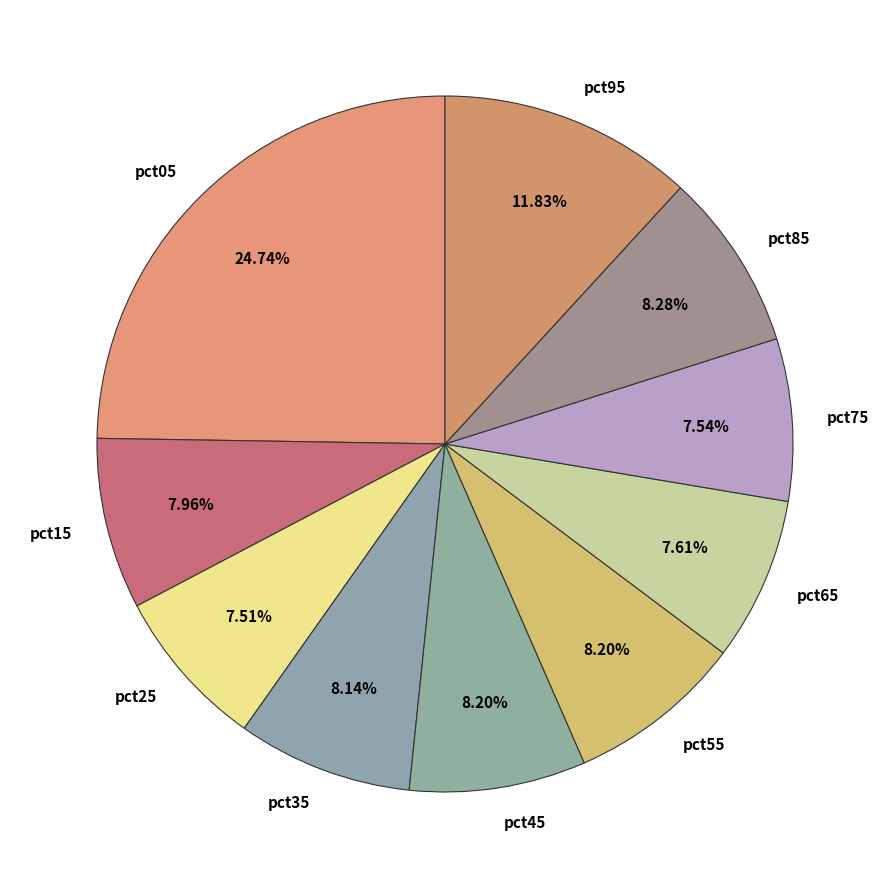

Is there a majority slice in this chart?

No